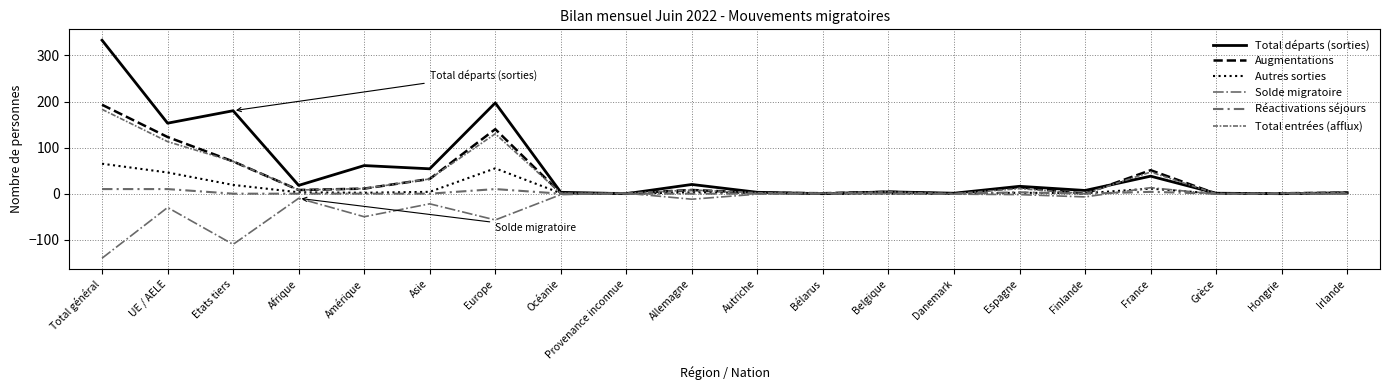

How many values in Solde migratoire are above zero?

4